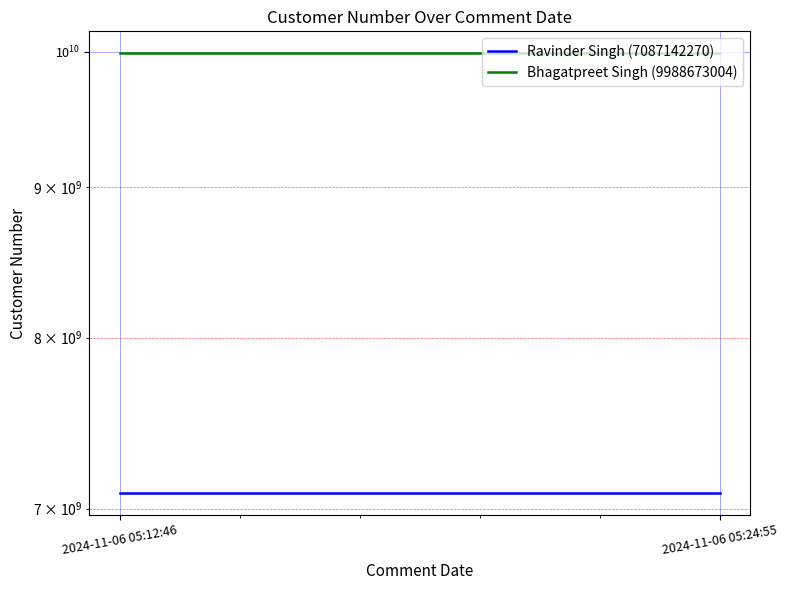

How many categories are shown in the chart?

2